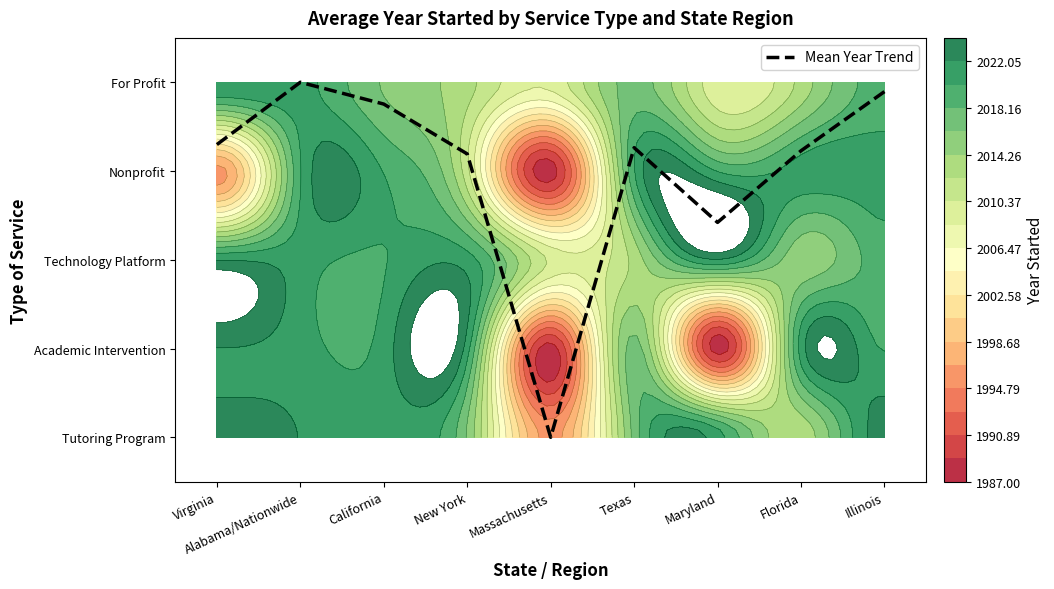

List the labels in order of value, smallest first.

Massachusetts, Maryland, New York, Florida, Texas, Virginia, California, Illinois, Alabama/Nationwide